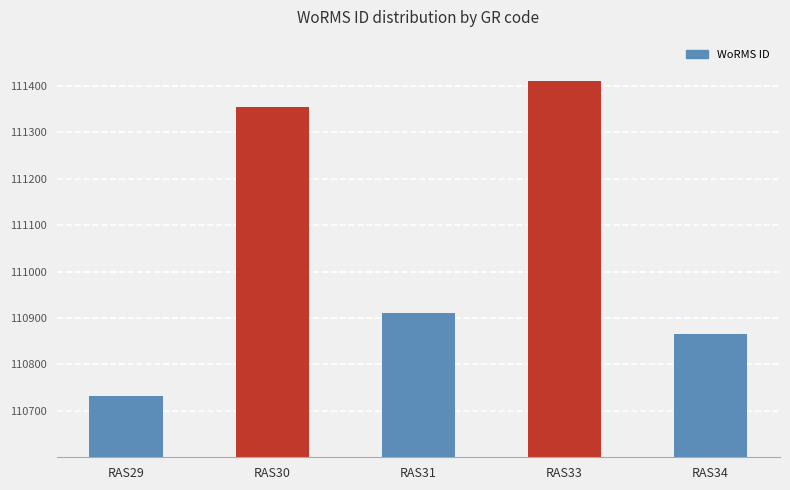

Reading left to right, extract all data points from this chart.

110731	111355	110911	111411	110866